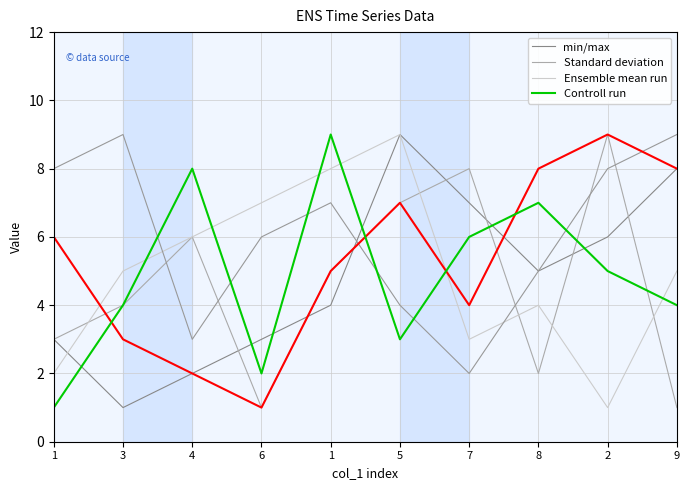

The Ensemble mean run series shows 3 at 7. True or false?

True